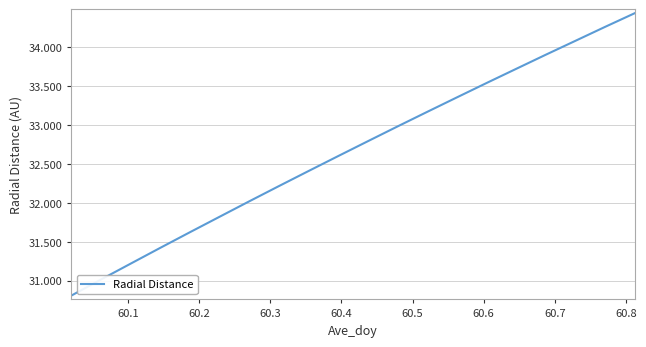

What is the difference between the maximum and minimum values?

3.6